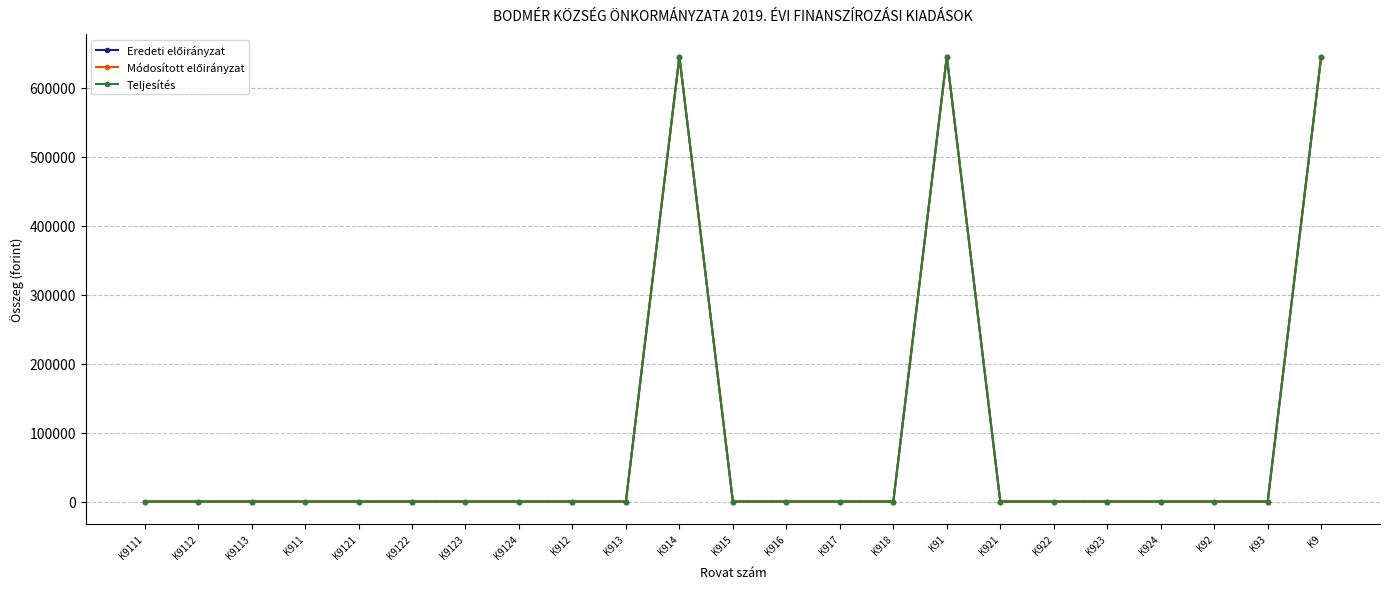

Rank the categories by Teljesítés value from highest to lowest.

K914, K91, K9, K9111, K9112, K9113, K911, K9121, K9122, K9123, K9124, K912, K913, K915, K916, K917, K918, K921, K922, K923, K924, K92, K93